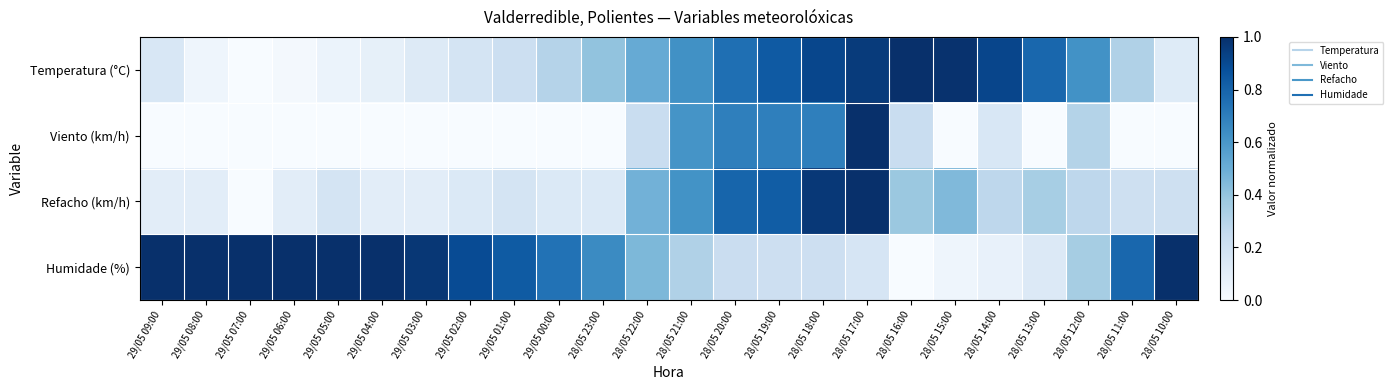

Between 29/05 02:00 and 28/05 22:00, which series saw the biggest shift?

Humidade (%)